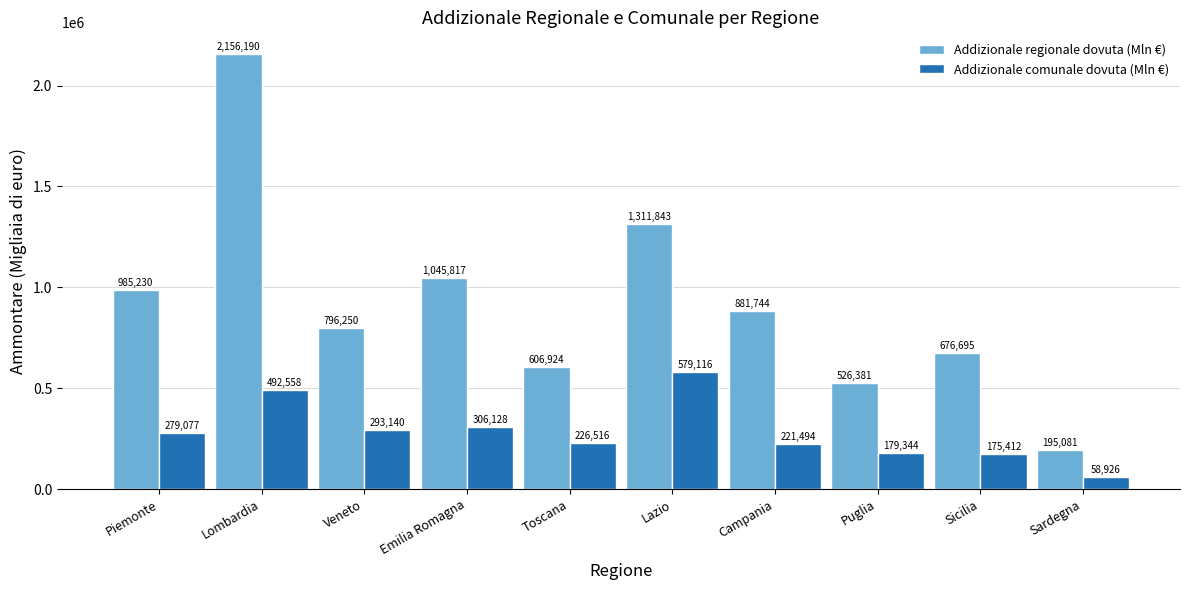

What is the label of the 4th bar from the right?

Campania